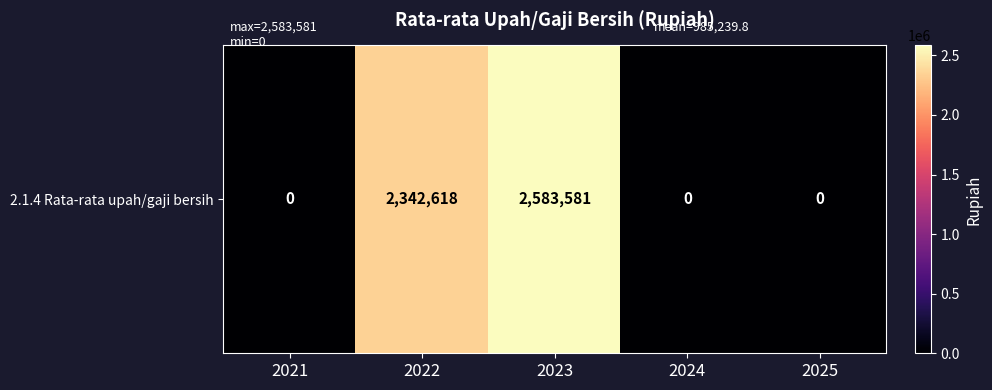

Is it true that the value at 2025 is 1663761?

False